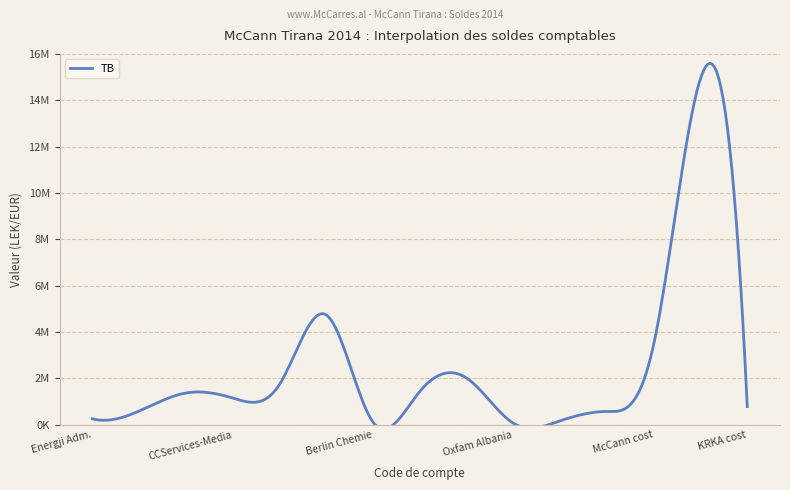

Read the value at 61103.

4735066.9